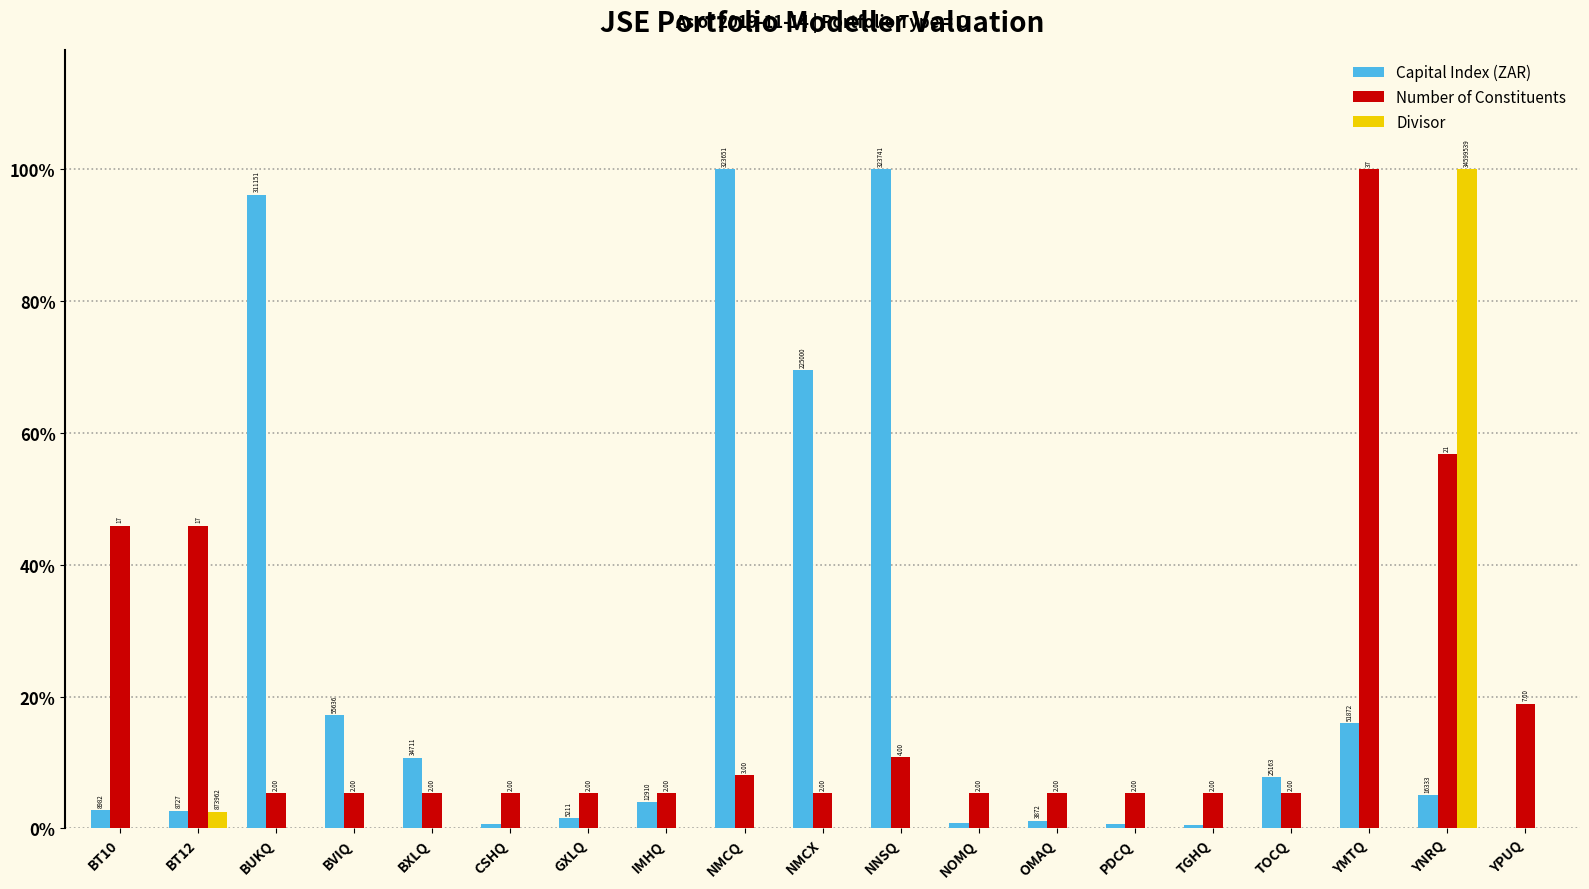

Are the bars grouped side by side (vs. stacked)?

Yes